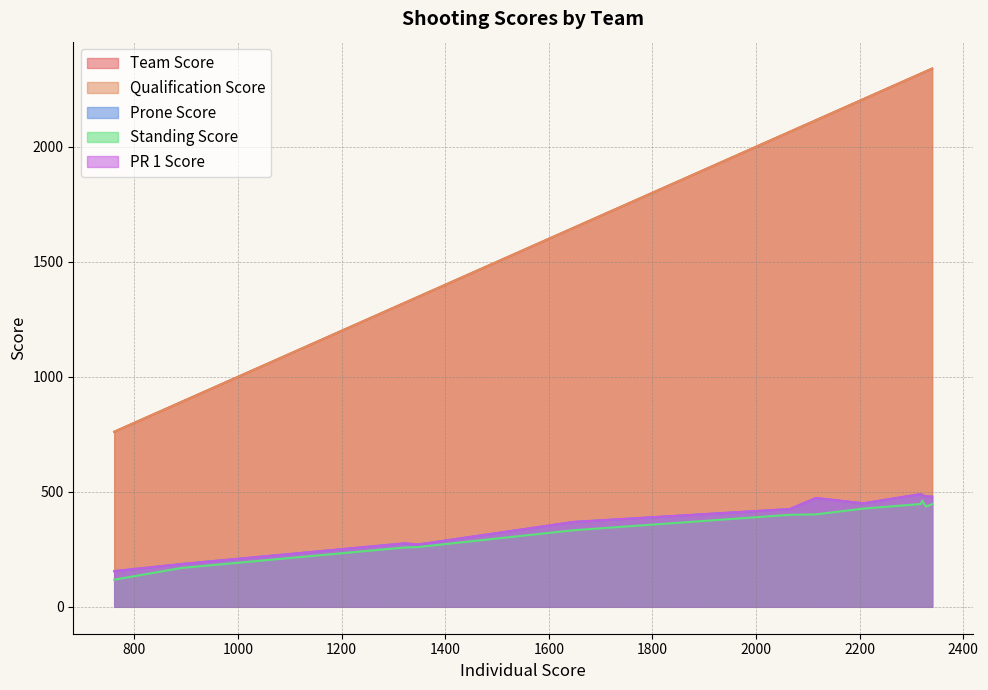

What is the difference between the maximum and minimum values in the Qualification Score series?

1579